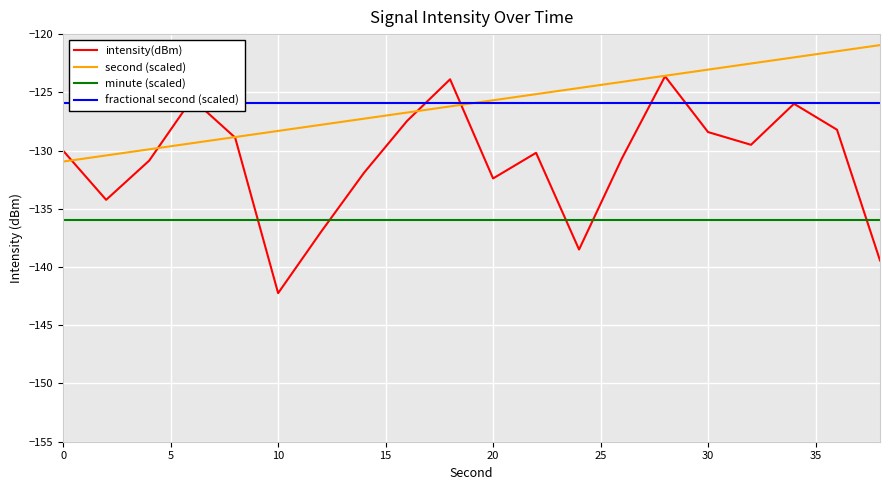

What value does the second (scaled) series have at 20?

-125.7